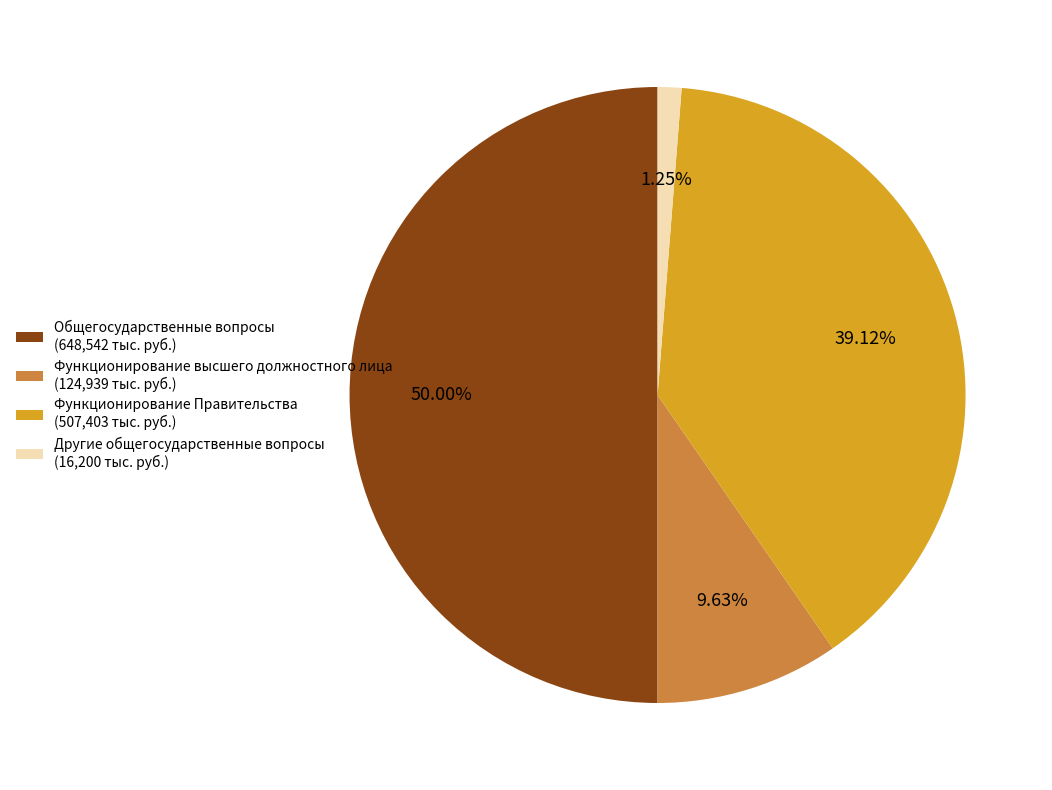

Count the number of slices in the pie.

4